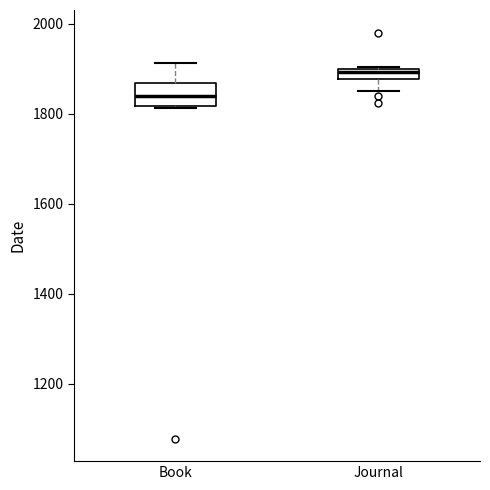

Which box's median line is the lowest?

Book